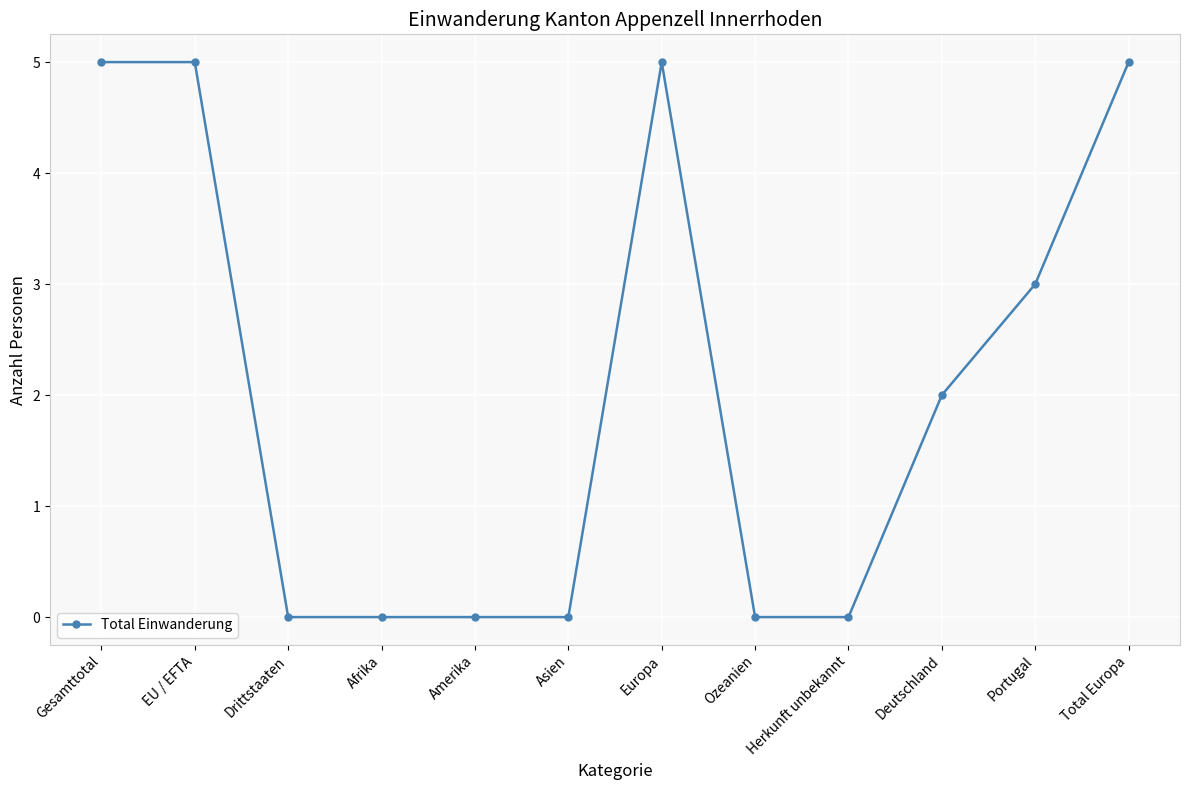

Approximately how many times larger is the value at Deutschland compared to EU / EFTA?

0.4